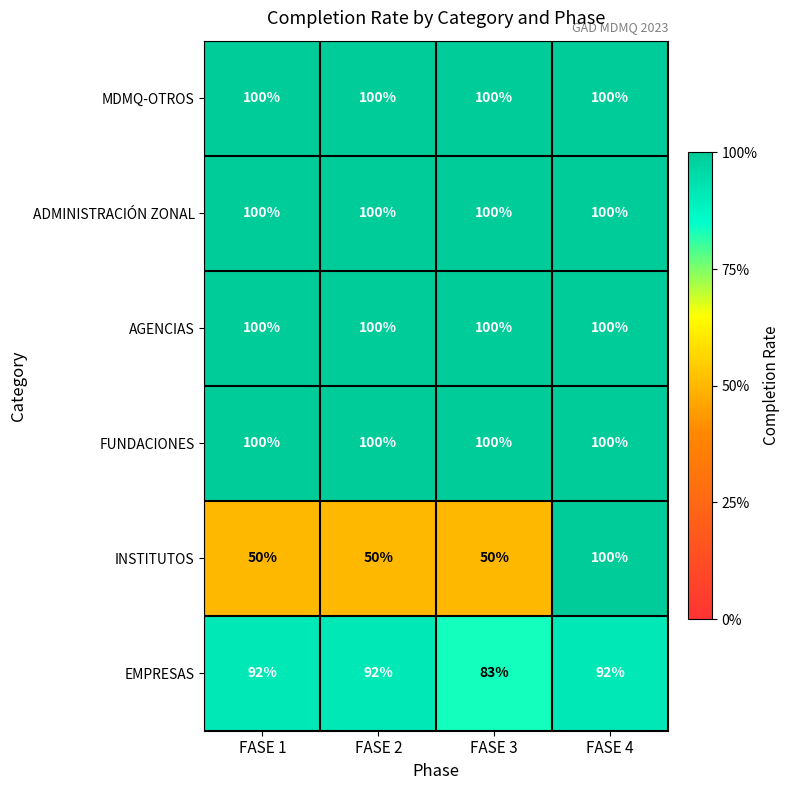

At how many categories does at least one series exceed 86?

4